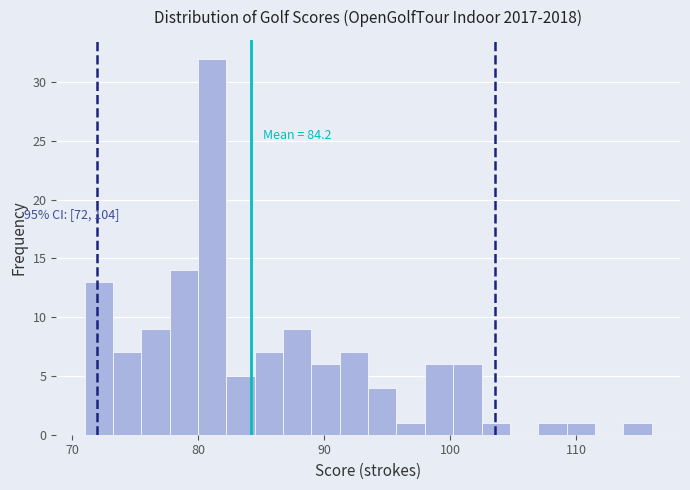

Read against the x-axis, roughly where is the centre of the tallest bar?

81